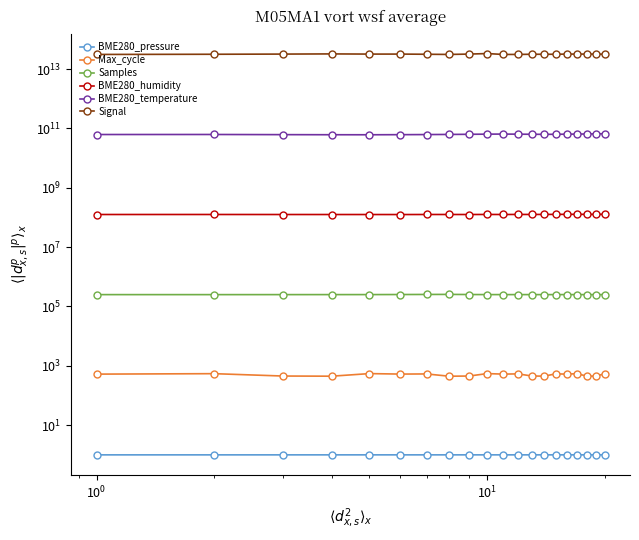

Which series has the widest spread of values?

Signal